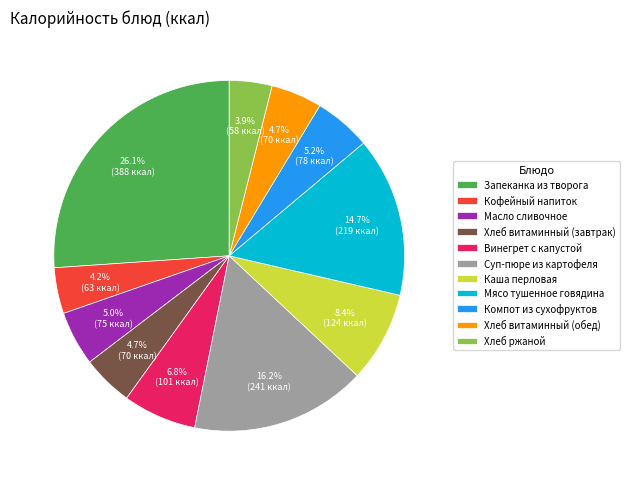

Is it true that Компот из сухофруктов is 1% of the pie?

False